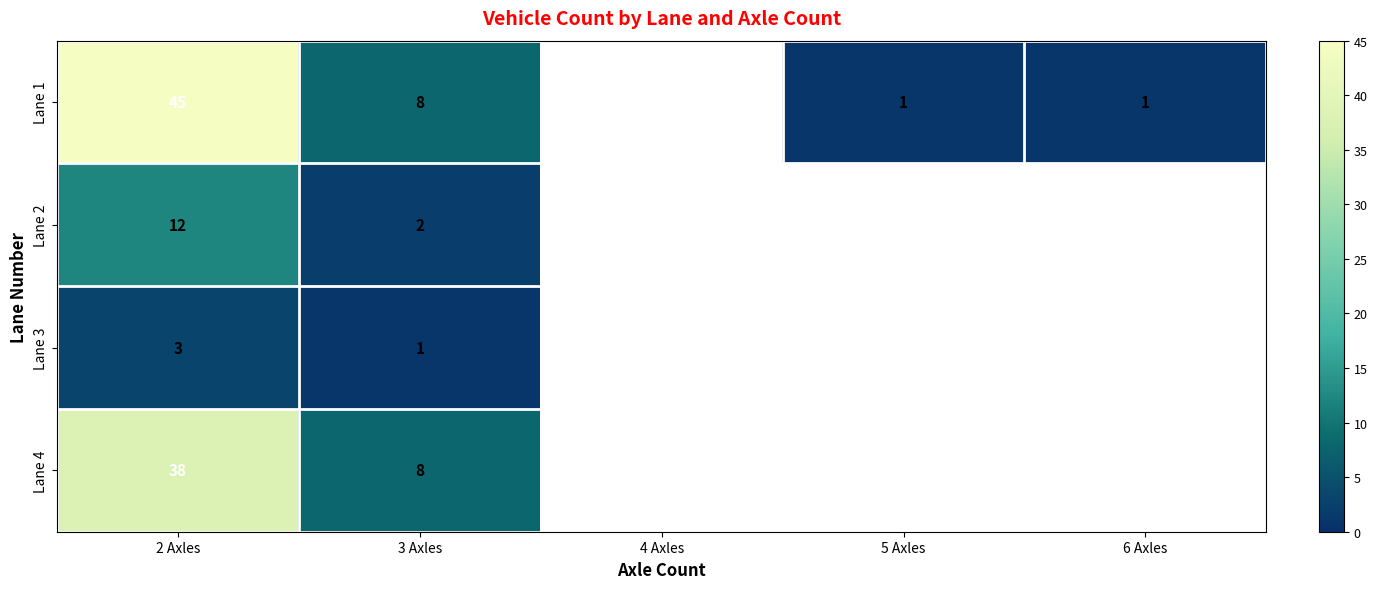

Is it true that Lane 3 equals 0 at 3 Axles?

False